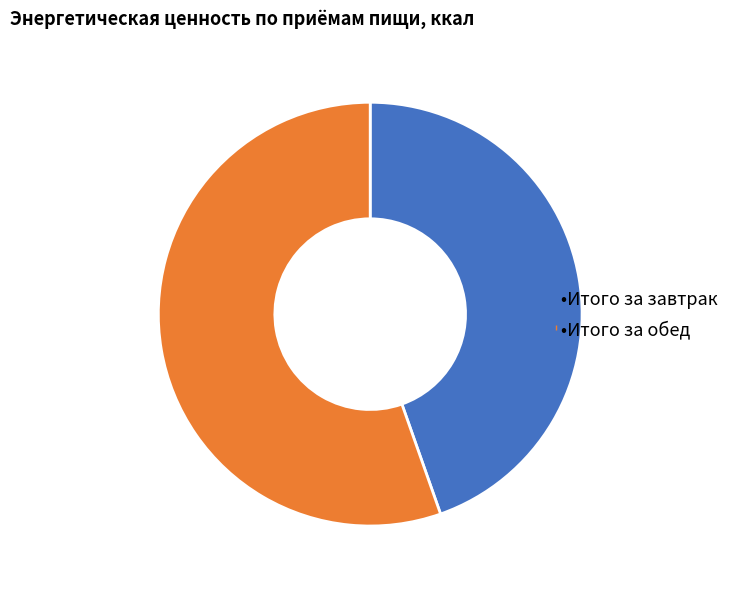

Is there a majority slice in this chart?

Yes